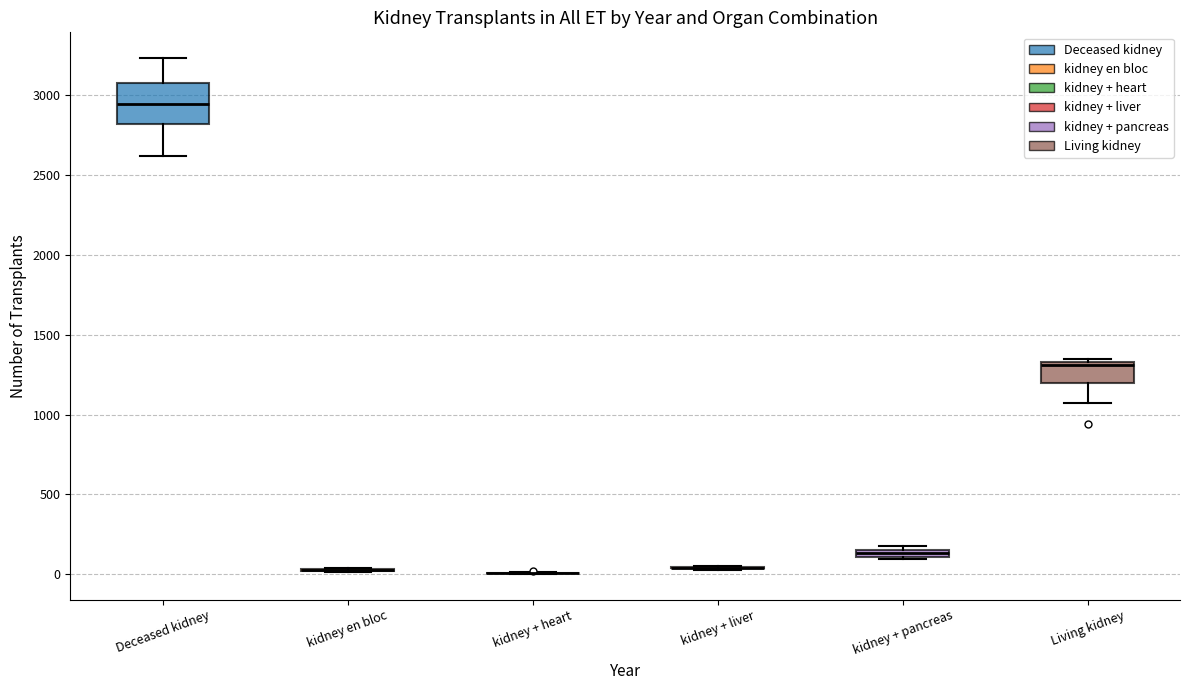

Which box is the tallest, from its lower edge to its upper edge?

Deceased kidney